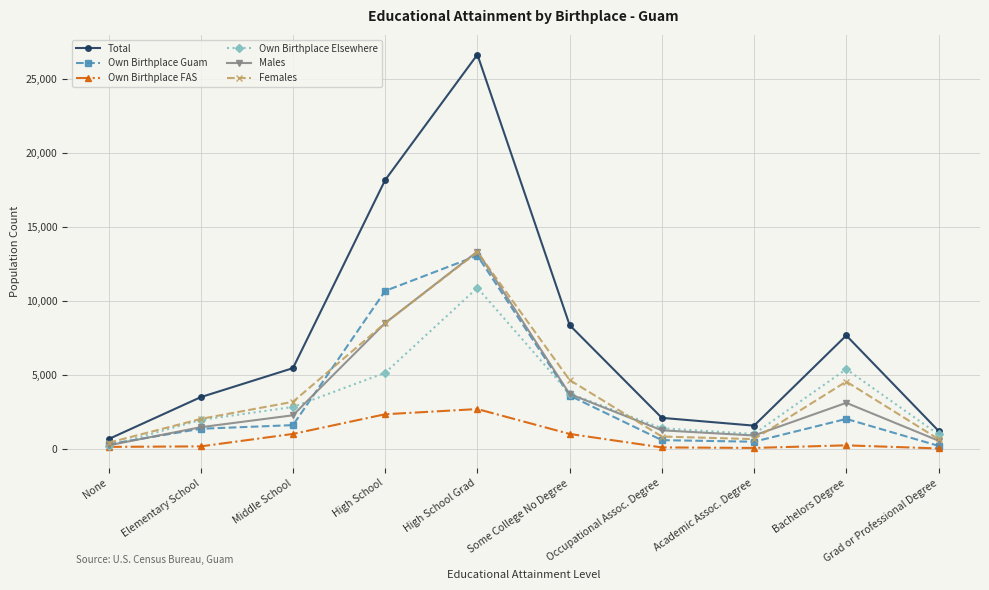

Which series changed the most between None and Academic Assoc. Degree?

Total